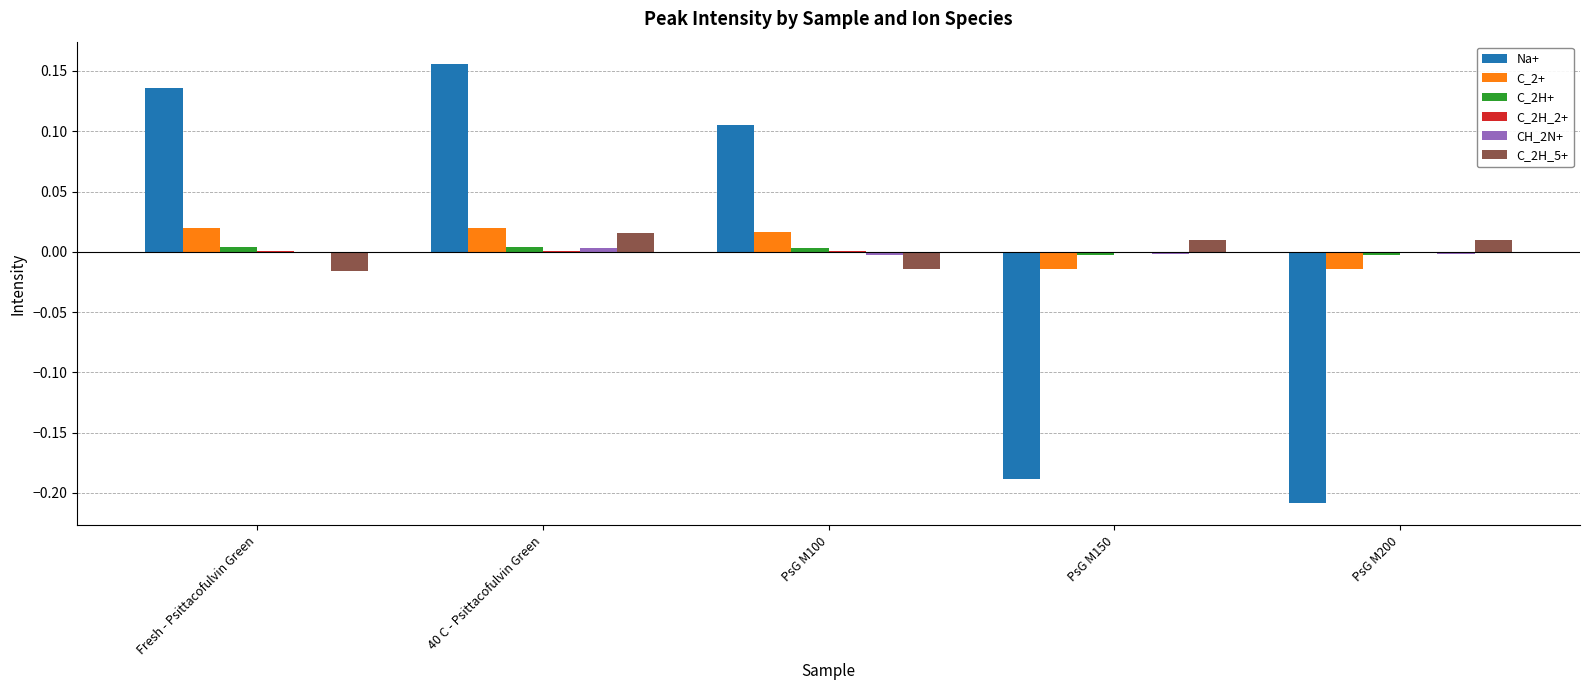

The value of C_2H_5+ at 40 C - Psittacofulvin Green is 0.0. True or false?

True